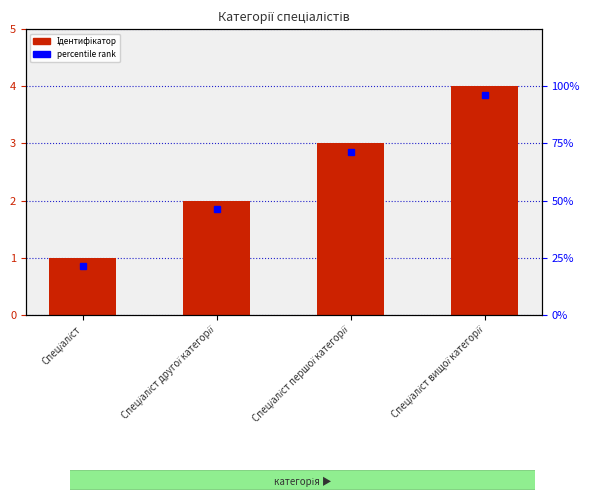

Reading left to right, transcribe all the data shown in this chart.

Спеціаліст=1	Спеціаліст другої категорії=2	Спеціаліст першої категорії=3	Спеціаліст вищої категорії=4